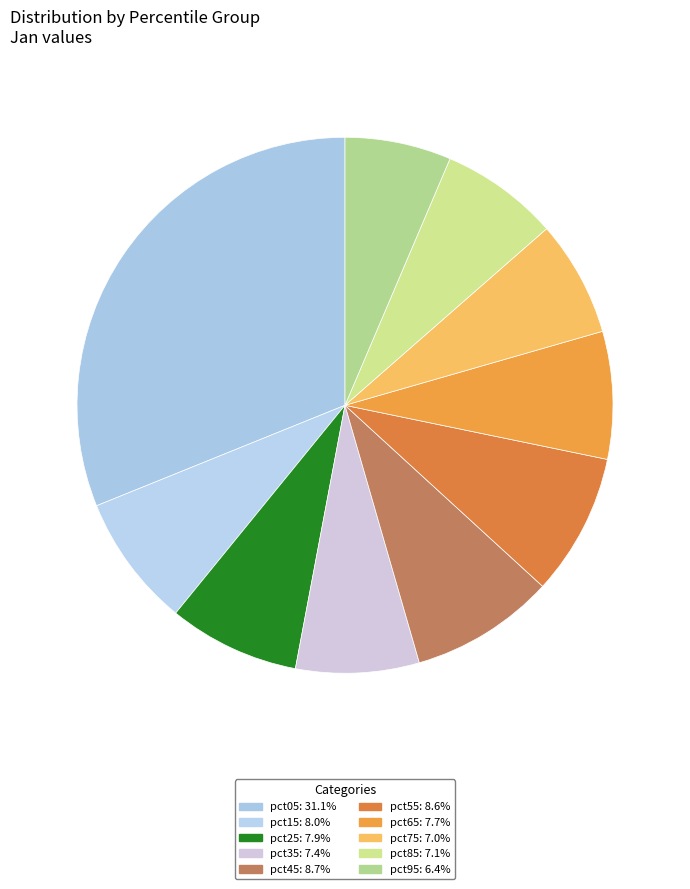

Count the number of slices in the pie.

10